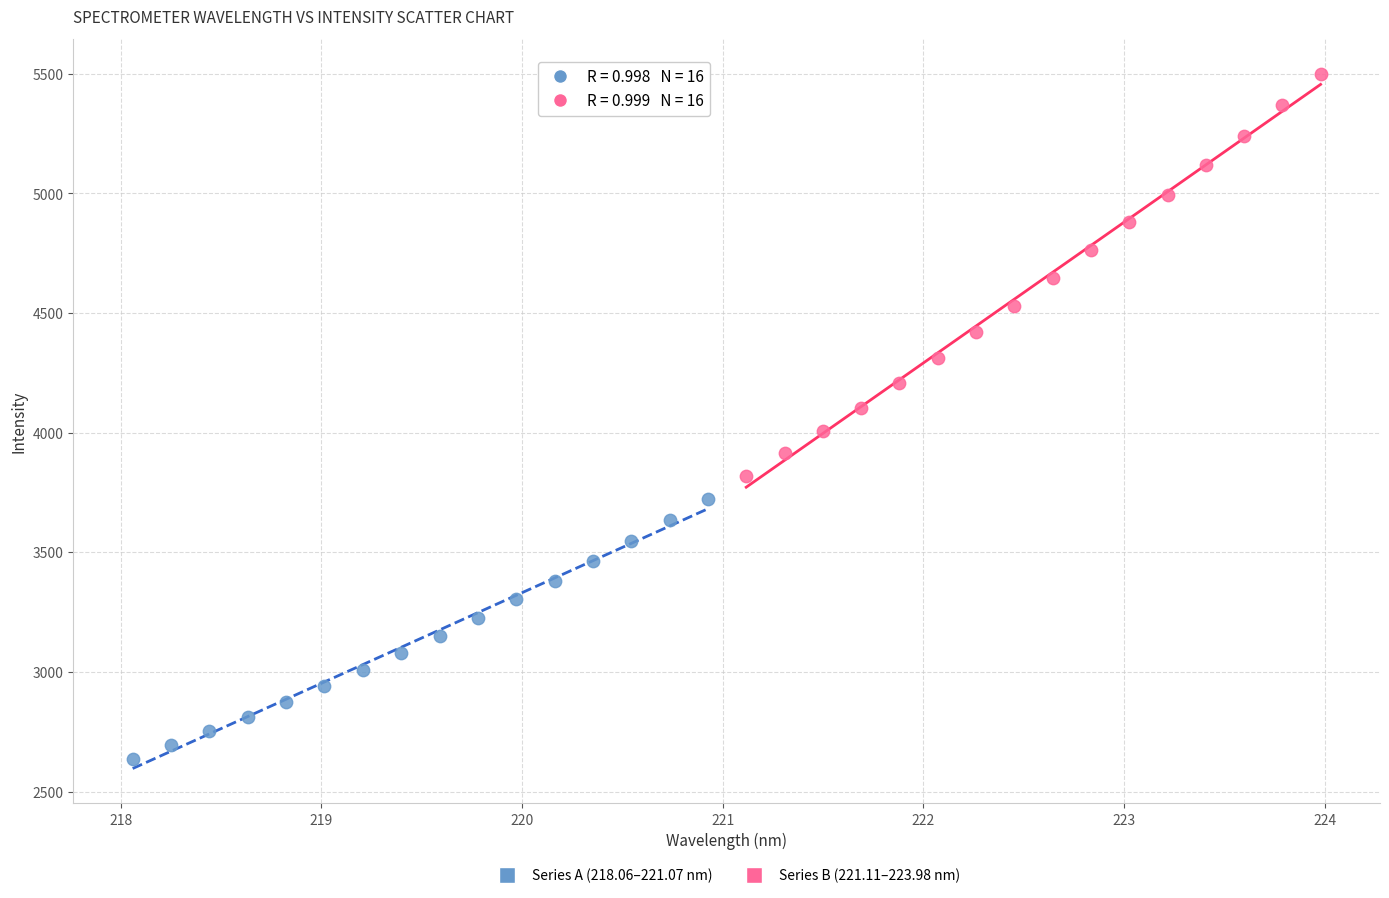

Which series reaches the minimum Y coordinate?

Series A (218.06–221.07 nm)